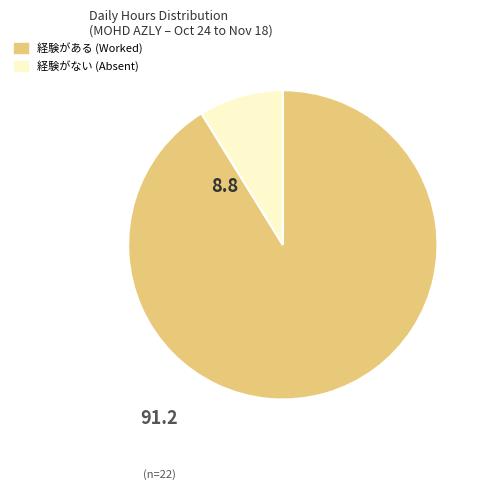

Is there a majority slice in this chart?

Yes